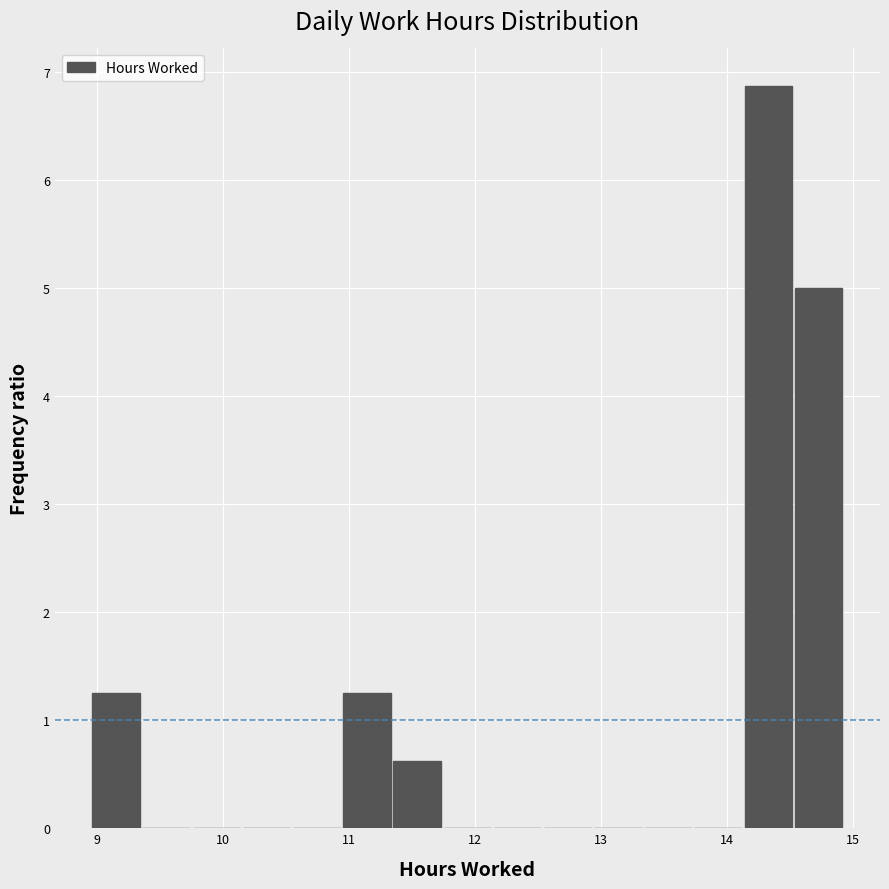

Read against the x-axis, roughly where is the centre of the tallest bar?

14.3